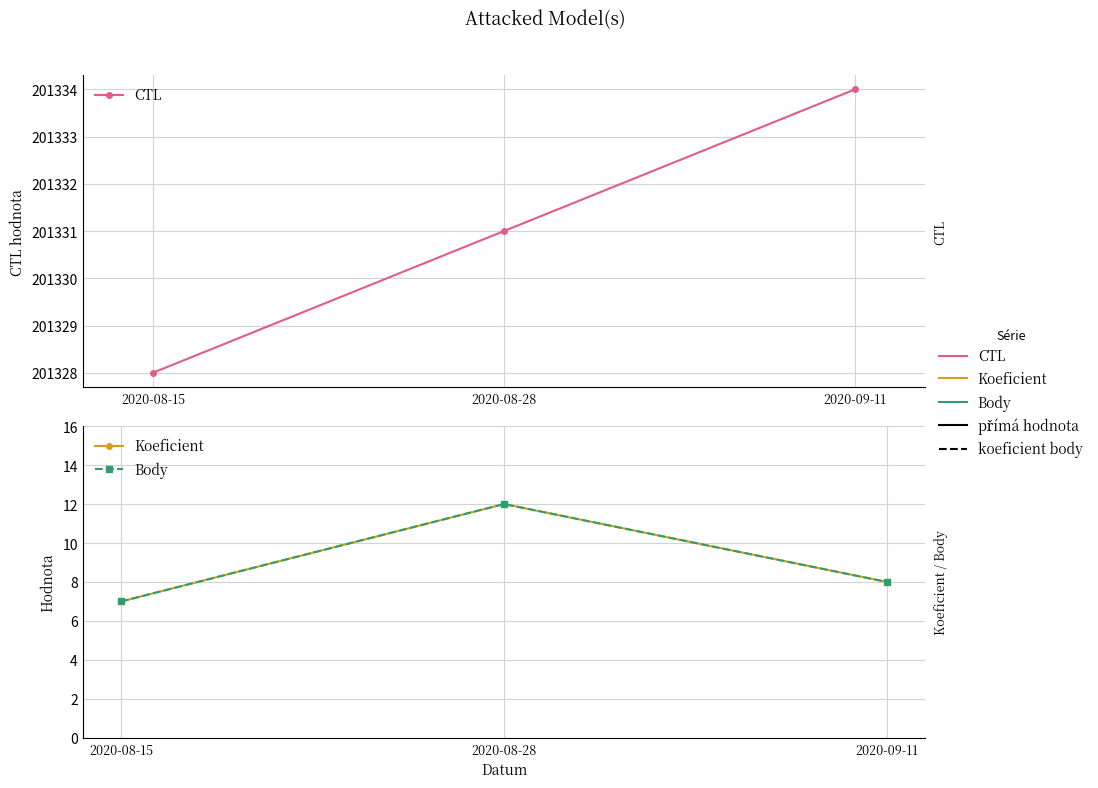

How many Body values are between 7 and 12?

3